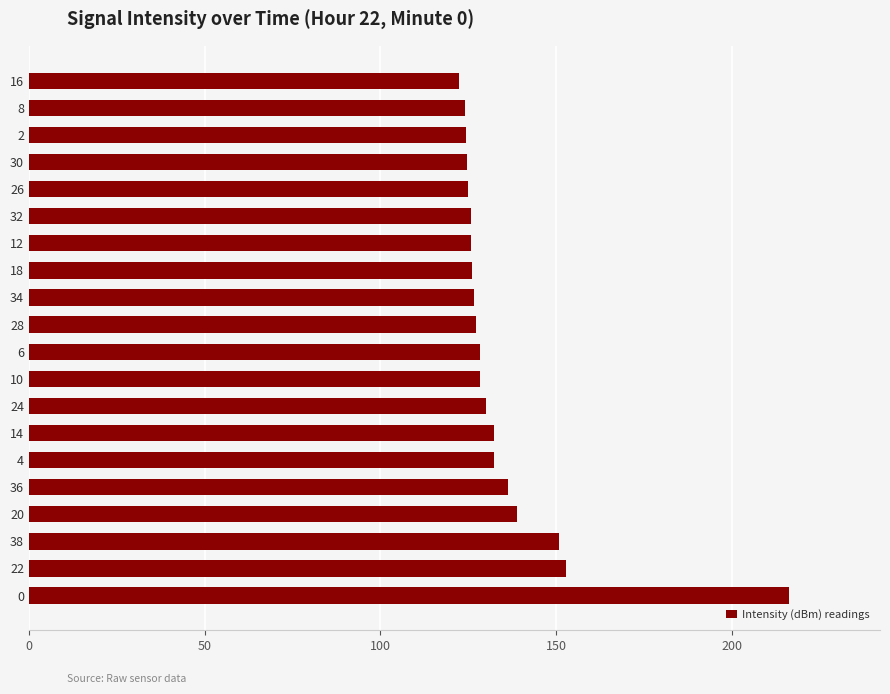

What is the sum of the values at 4 and 32?

258.2